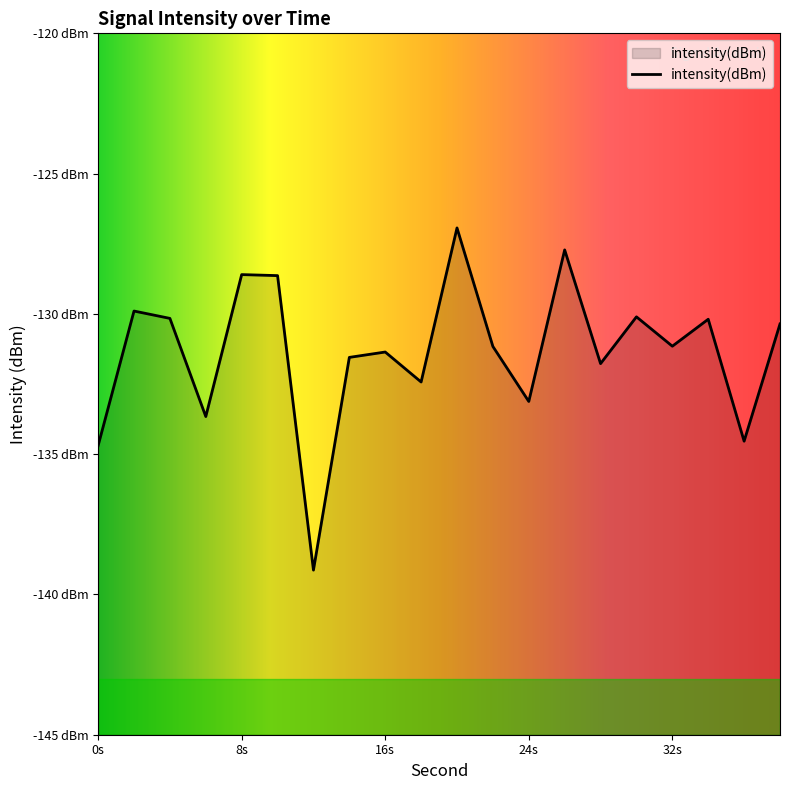

What is the minimum value shown in the chart?

-139.1